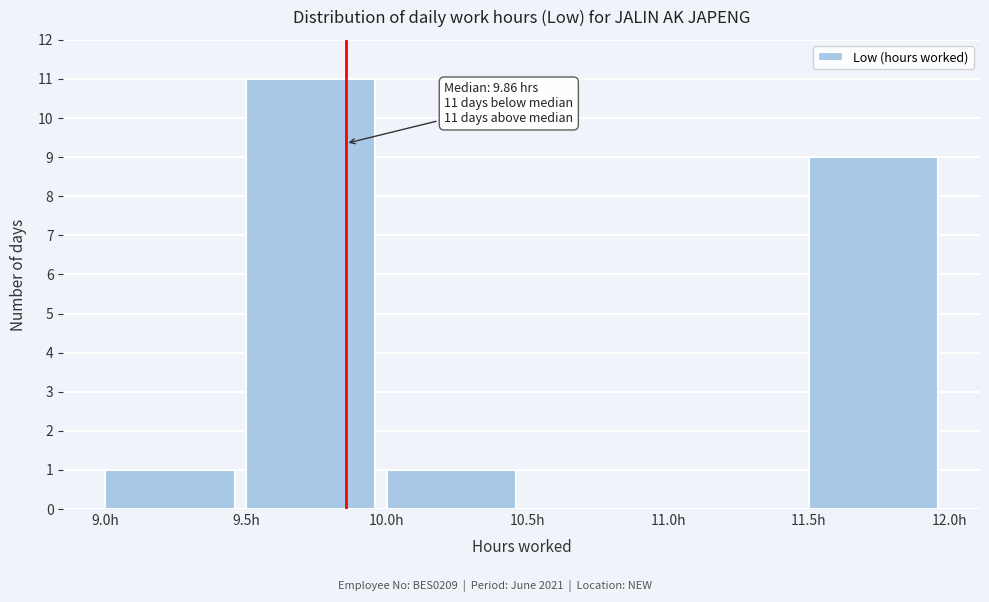

Over which range of the x-axis is the bar tallest?

9.5 to 10.0